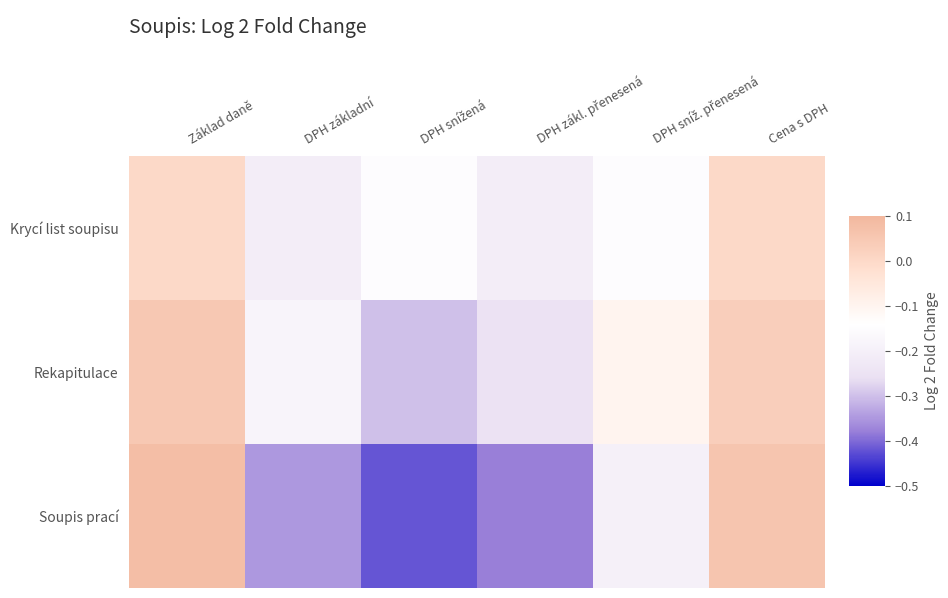

Reading right to left, what are all the values shown in this chart?

Krycí list soupisu: Cena s DPH=0.0	DPH sníž. přenesená=-0.1	DPH zákl. přenesená=-0.2	DPH snížená=-0.1	DPH základní=-0.2	Základ daně=0.0
Rekapitulace: Cena s DPH=0.0	DPH sníž. přenesená=-0.1	DPH zákl. přenesená=-0.2	DPH snížená=-0.3	DPH základní=-0.2	Základ daně=0.1
Soupis prací: Cena s DPH=0.1	DPH sníž. přenesená=-0.2	DPH zákl. přenesená=-0.4	DPH snížená=-0.4	DPH základní=-0.3	Základ daně=0.1